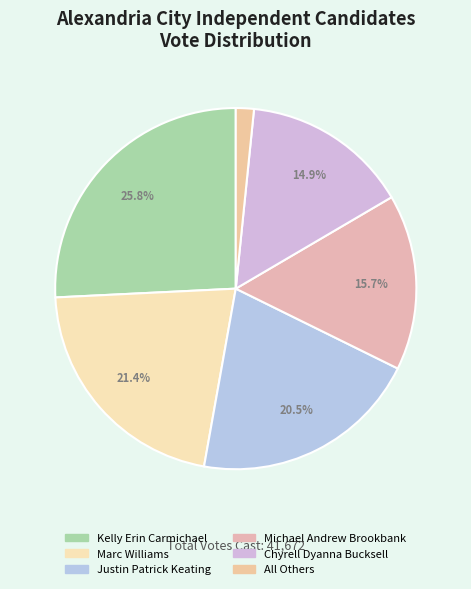

What is the change in value from Kelly Erin Carmichael to Michael Andrew Brookbank?

-4184